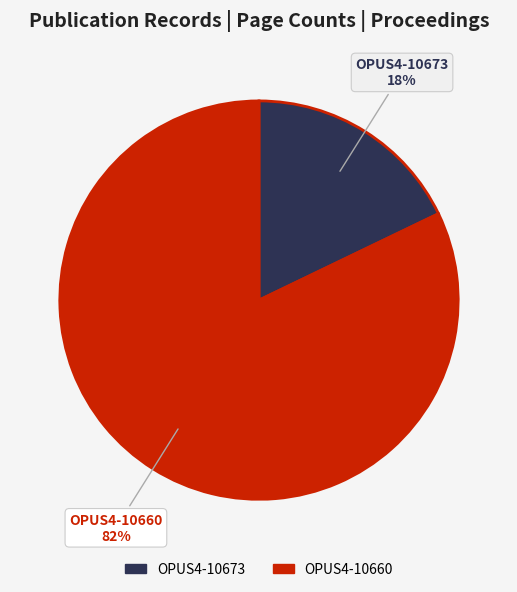

Combined, do OPUS4-10673 and OPUS4-10660 account for over 50%?

Yes